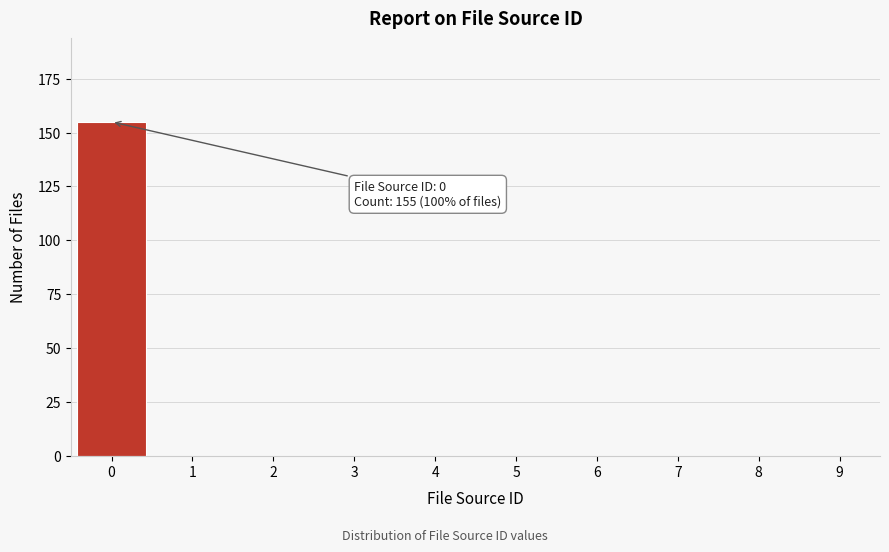

Reading right to left, transcribe all the data shown in this chart.

9=0	8=0	7=0	6=0	5=0	4=0	3=0	2=0	1=0	0=155